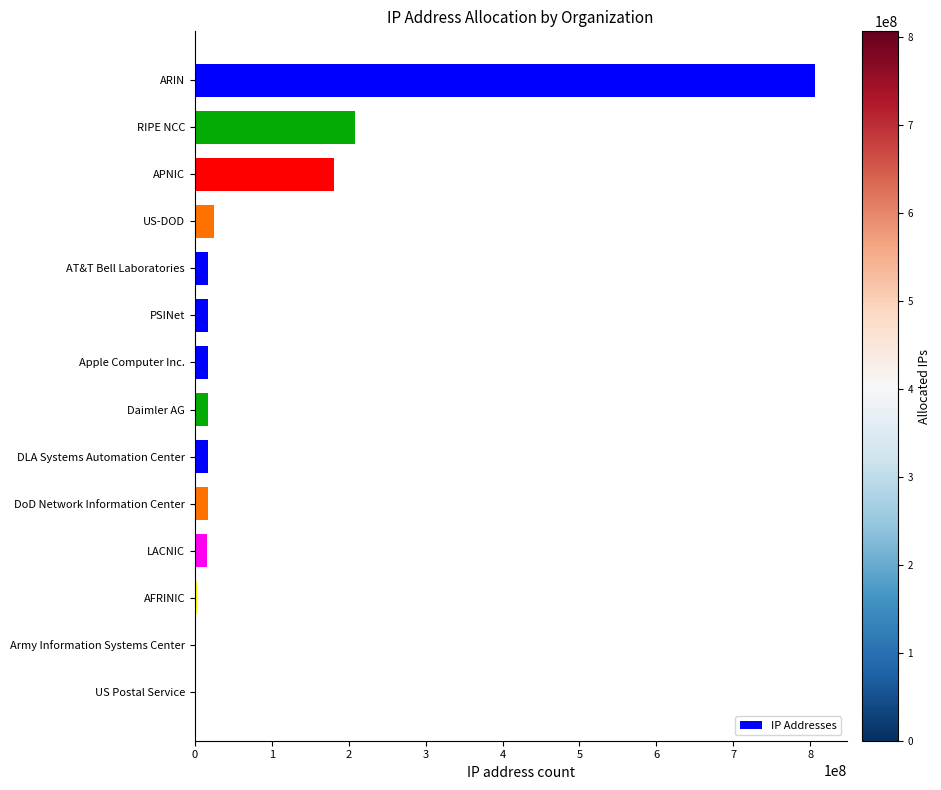

What is the sum of all values?

1342115589